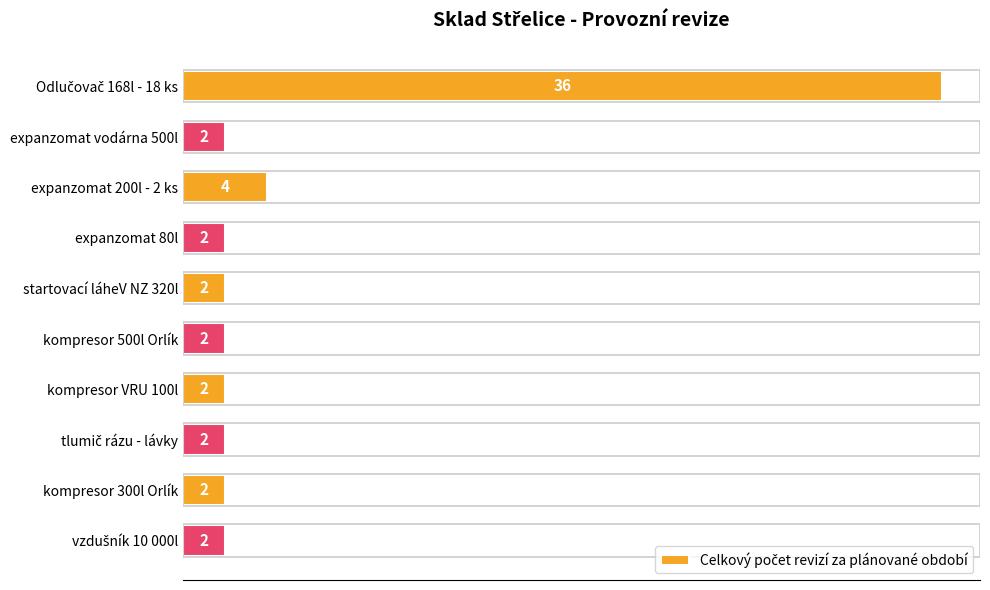

Reading top to bottom, transcribe all the data shown in this chart.

36	2	4	2	2	2	2	2	2	2